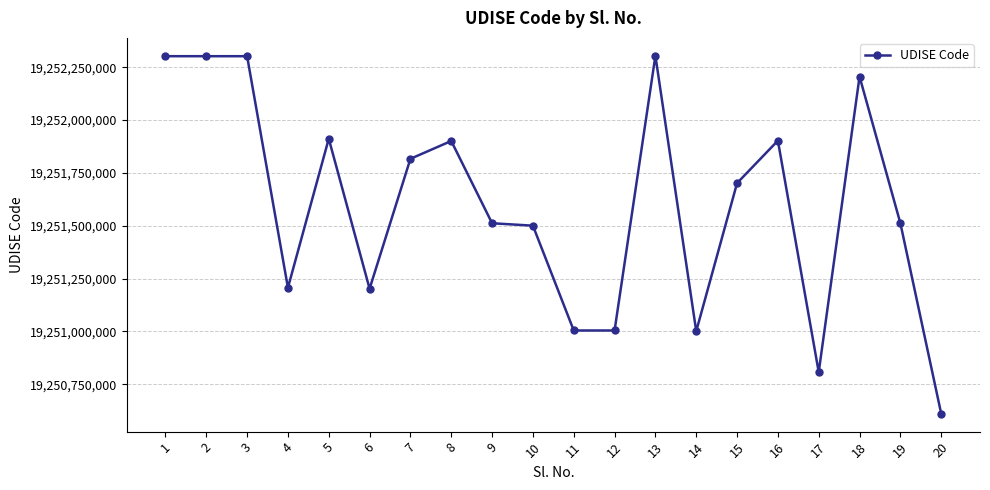

How many distinct data groups are displayed?

1